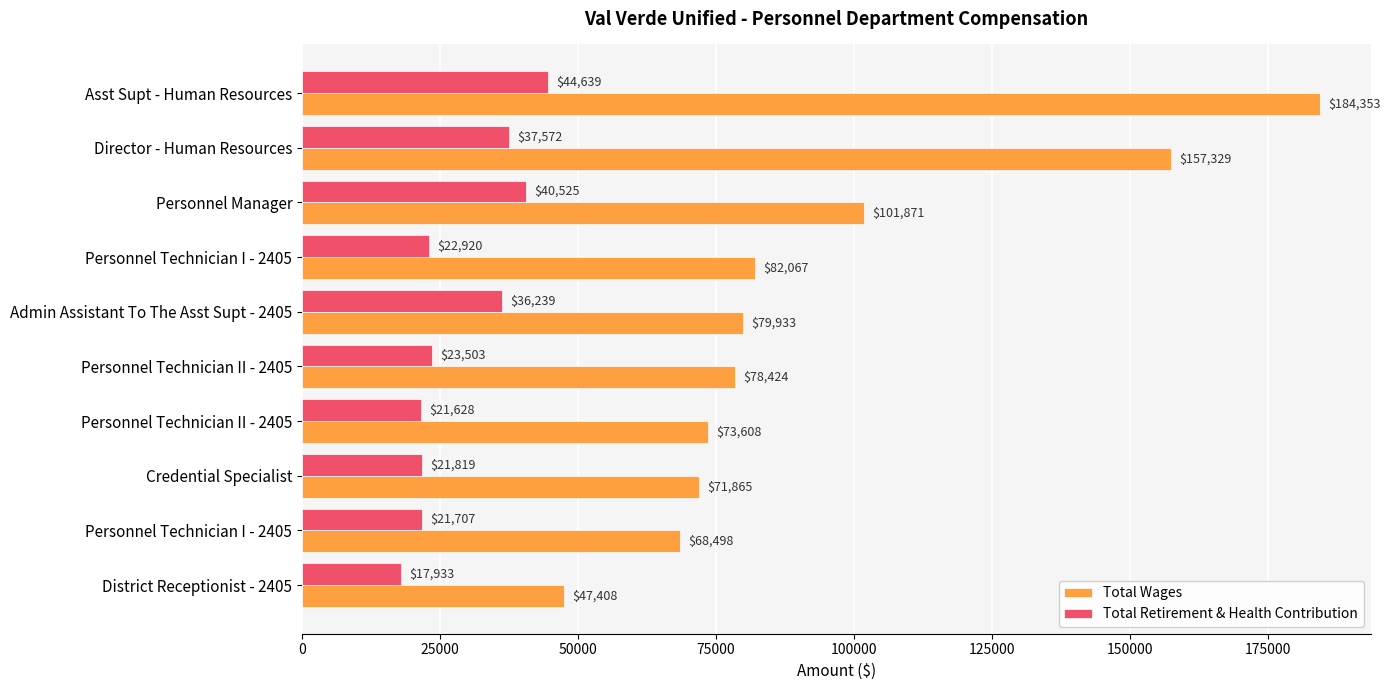

Rank the series by their average value, from lowest to highest.

Total Retirement & Health Contribution, Total Wages